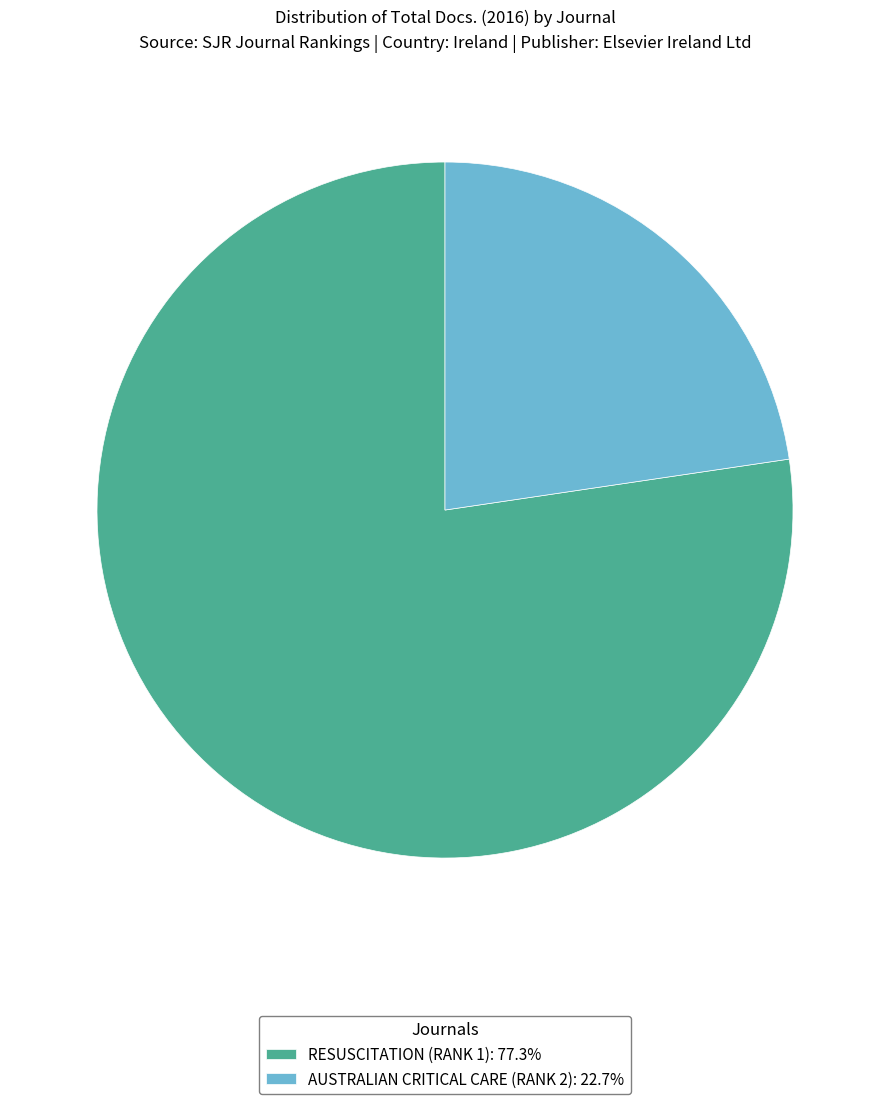

Do RESUSCITATION (RANK 1): 77.3% and AUSTRALIAN CRITICAL CARE (RANK 2): 22.7% together represent more than half of the pie?

Yes